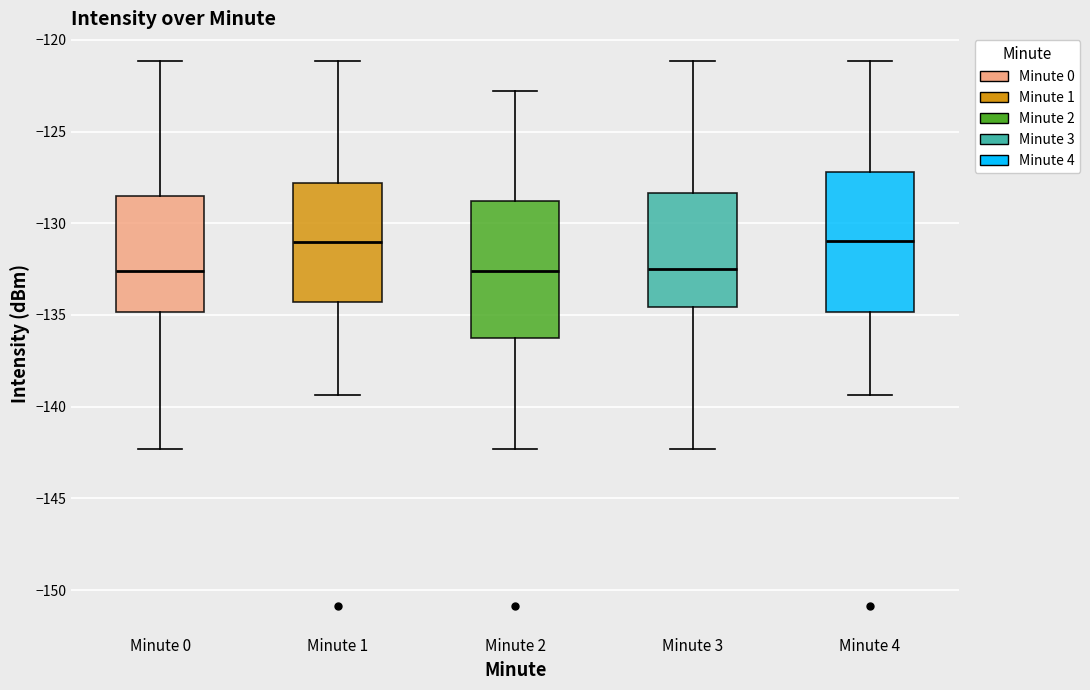

Reading left to right, transcribe this box plot: for each box, give where its median line is, the range the box spans, and where its two whiskers end, as read against the y-axis. The values are not printed on the chart, so give them approximately, as read against the axis.

Minute 0: median -132.5, box -135.0 to -128.5, whiskers -142.5 to -121.0
Minute 1: median -131.0, box -134.5 to -128.0, whiskers -139.5 to -121.0
Minute 2: median -132.5, box -136.5 to -129.0, whiskers -142.5 to -123.0
Minute 3: median -132.5, box -134.5 to -128.5, whiskers -142.5 to -121.0
Minute 4: median -131.0, box -135.0 to -127.0, whiskers -139.5 to -121.0